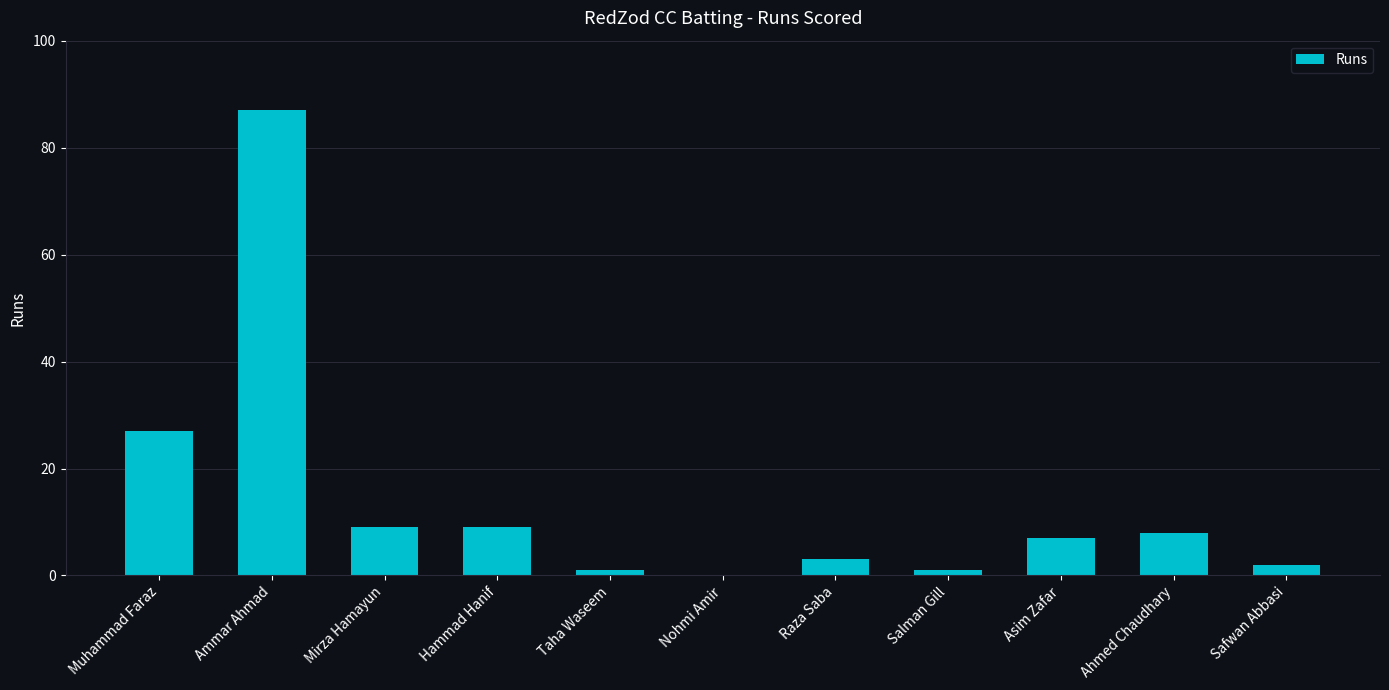

What is the change in value from Taha Waseem to Safwan Abbasi?

+1